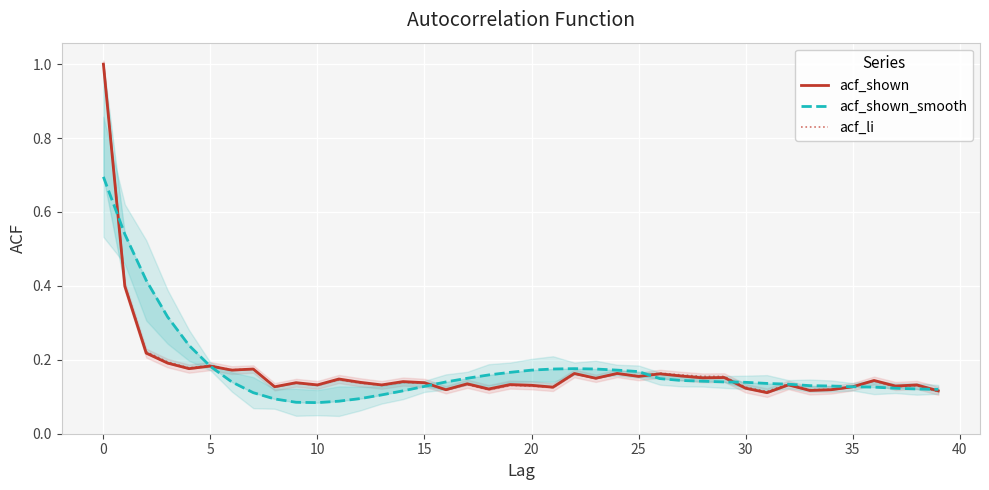

What is the sum of the acf_shown values at 19 and 33?

0.2